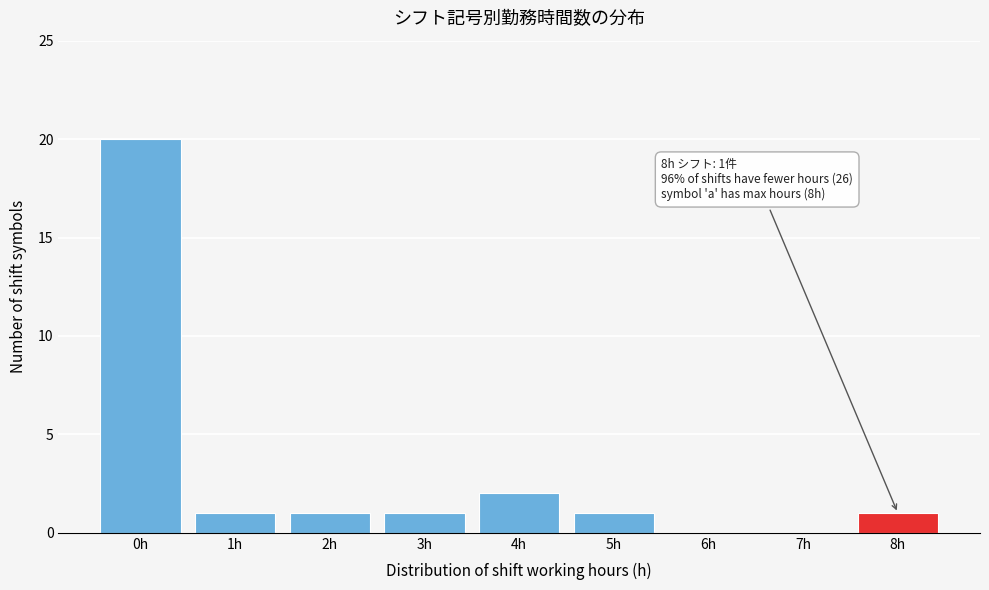

Which range on the x-axis has the tallest bar?

-0.5 to 0.5